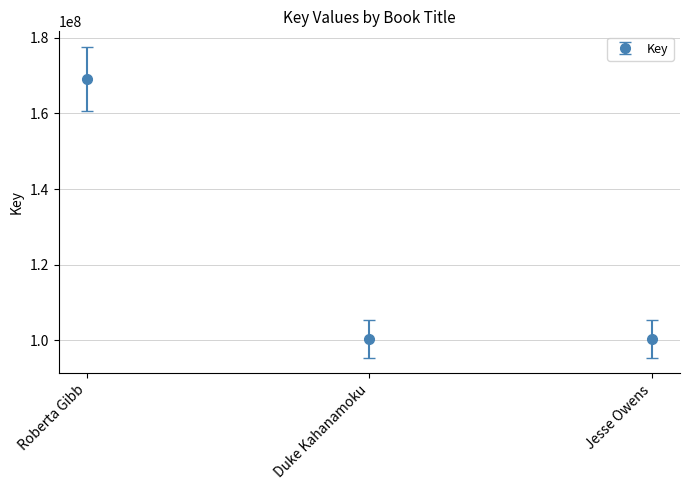

The chart shows a value of 282844875 at Roberta Gibb. True or false?

False